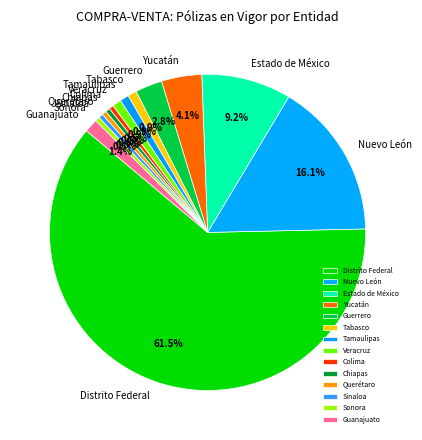

Does Distrito Federal account for over 50% of the chart?

Yes